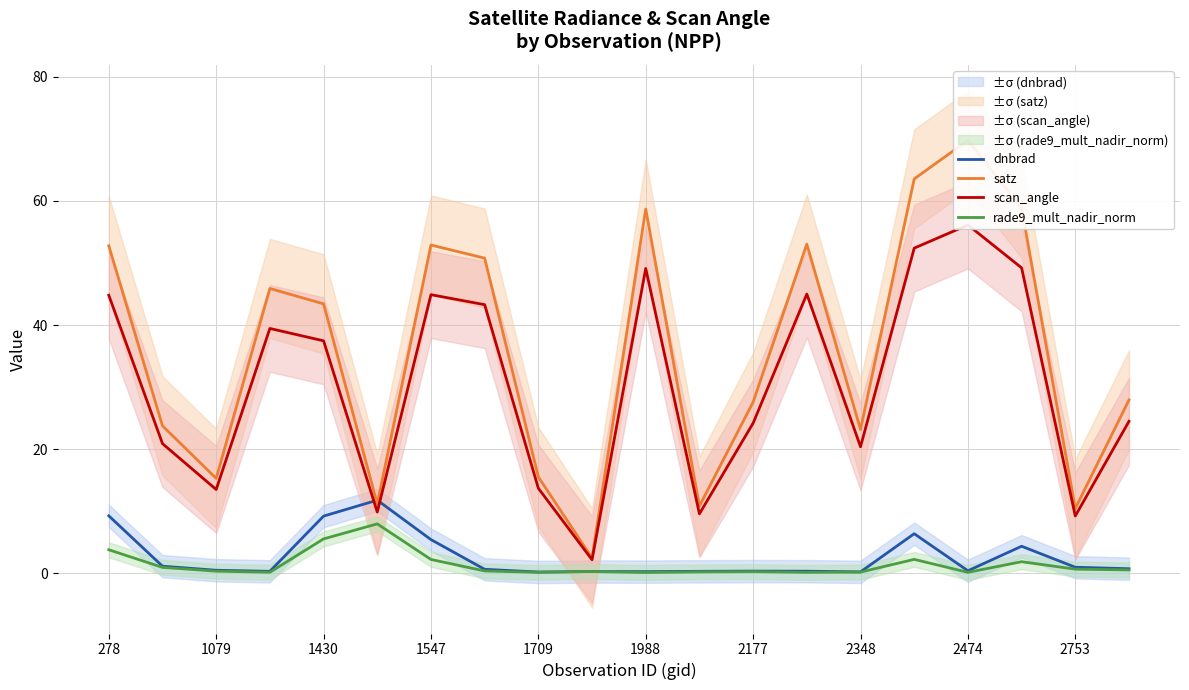

Is it true that rade9_mult_nadir_norm equals 0.1 at 1709?

True